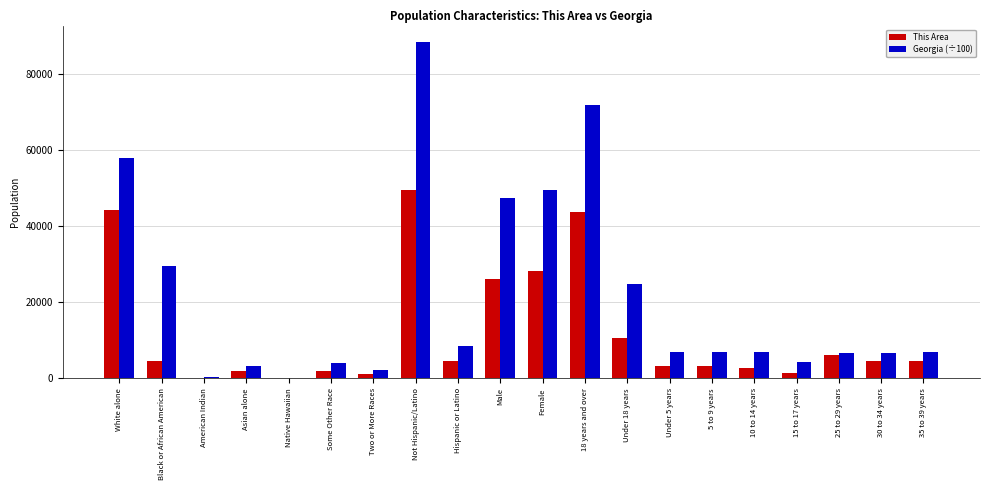

What is the sum of the Georgia (÷100) values at White alone and Some Other Race?

61763.1